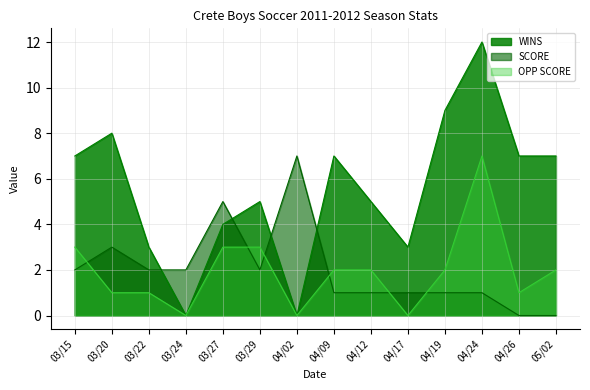

How many lines are shown in the chart?

3